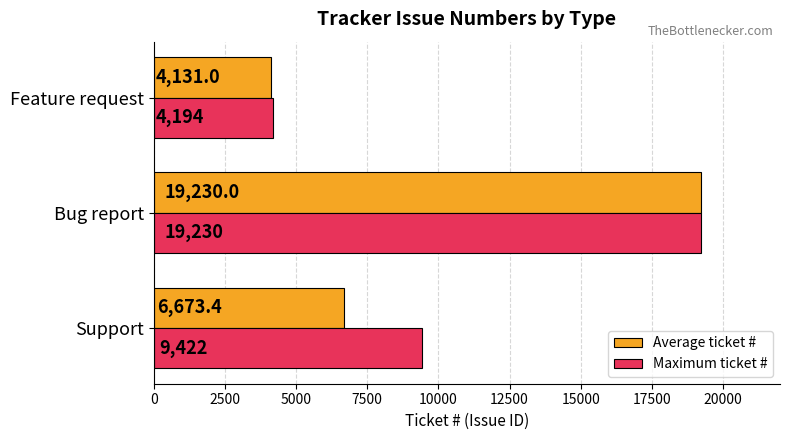

How many Average ticket # values are between 4131 and 19230?

3